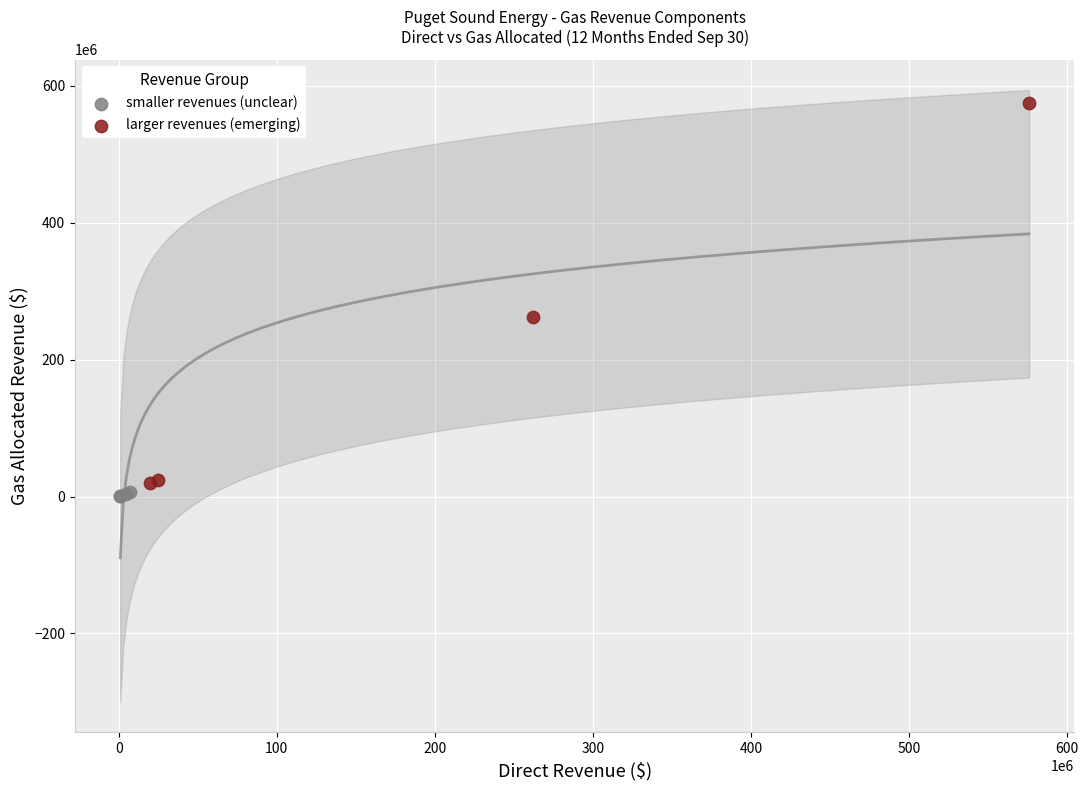

Which series contains the highest Y value?

larger revenues (emerging)